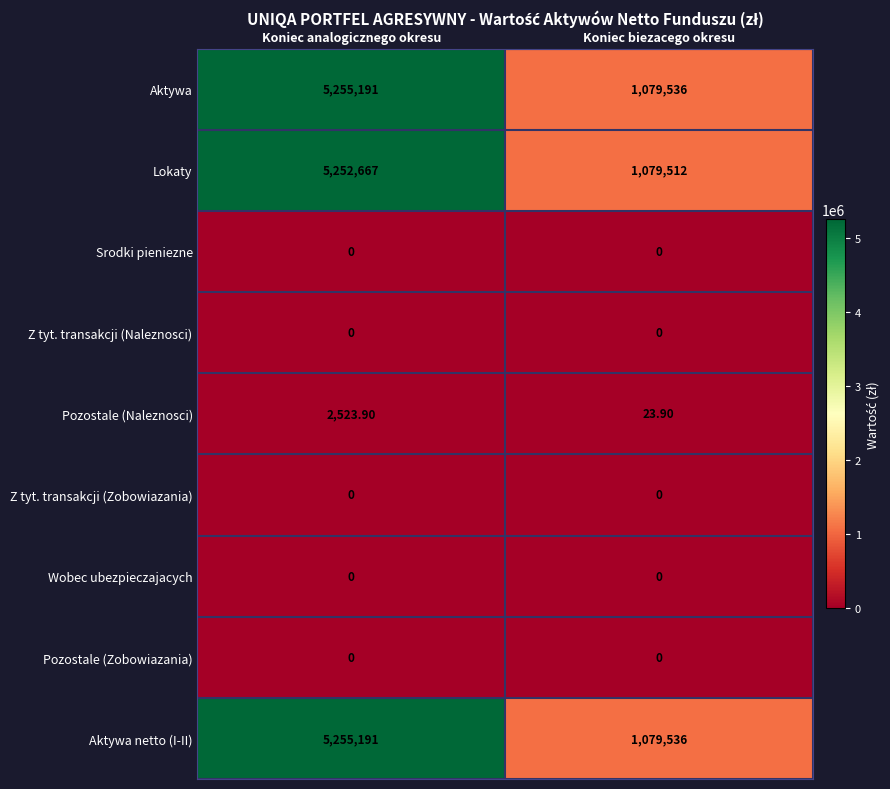

What is the difference between the highest and lowest values at Koniec analogicznego okresu?

5255191.0